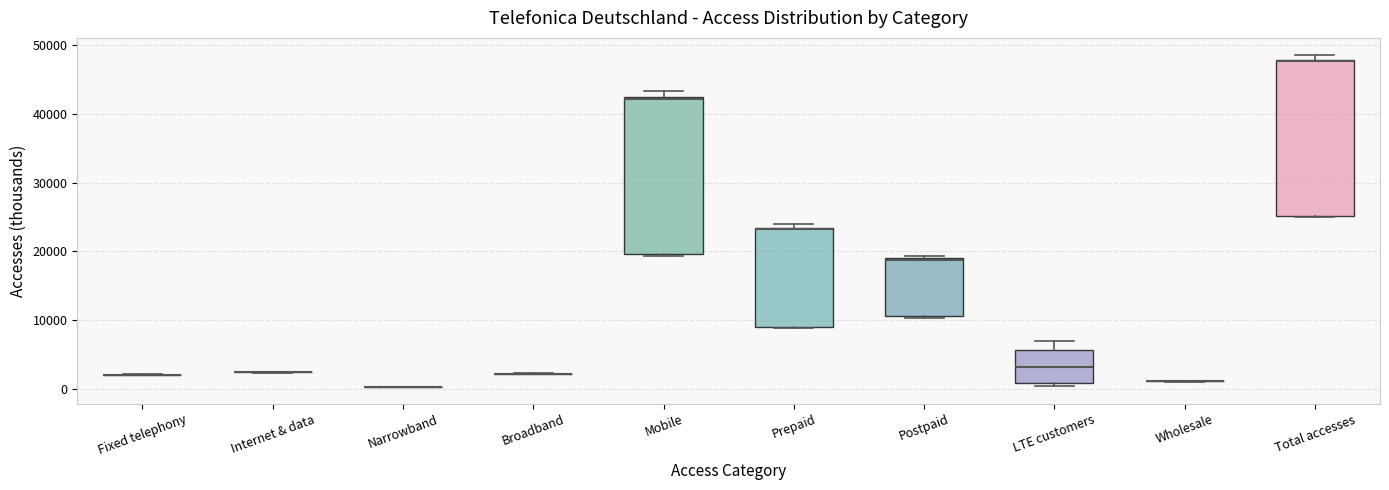

Reading left to right, read every box against the y-axis: the position of its median line, the range the box covers, and the ends of its whiskers. The values are not printed on the chart, so give them approximately, as read against the axis.

Fixed telephony: box collapsed to a line at 2000, whiskers 2000 to 2000
Internet & data: box collapsed to a line at 2000, whiskers 2000 to 2000
Narrowband: box collapsed to a line at 0, whiskers 0 to 0
Broadband: box collapsed to a line at 2000, whiskers 2000 to 2000
Mobile: median 42000, box 20000 to 42000, whiskers 19000 to 43000
Prepaid: median 23000 (drawn on the box's upper edge), box 9000 to 23000, whiskers 9000 to 24000
Postpaid: median 19000, box 11000 to 19000, whiskers 10000 to 19000
LTE customers: median 3000, box 1000 to 6000, whiskers 0 to 7000
Wholesale: box collapsed to a line at 1000, whiskers 1000 to 1000
Total accesses: median 48000 (drawn on the box's upper edge), box 25000 to 48000, whiskers 25000 to 49000